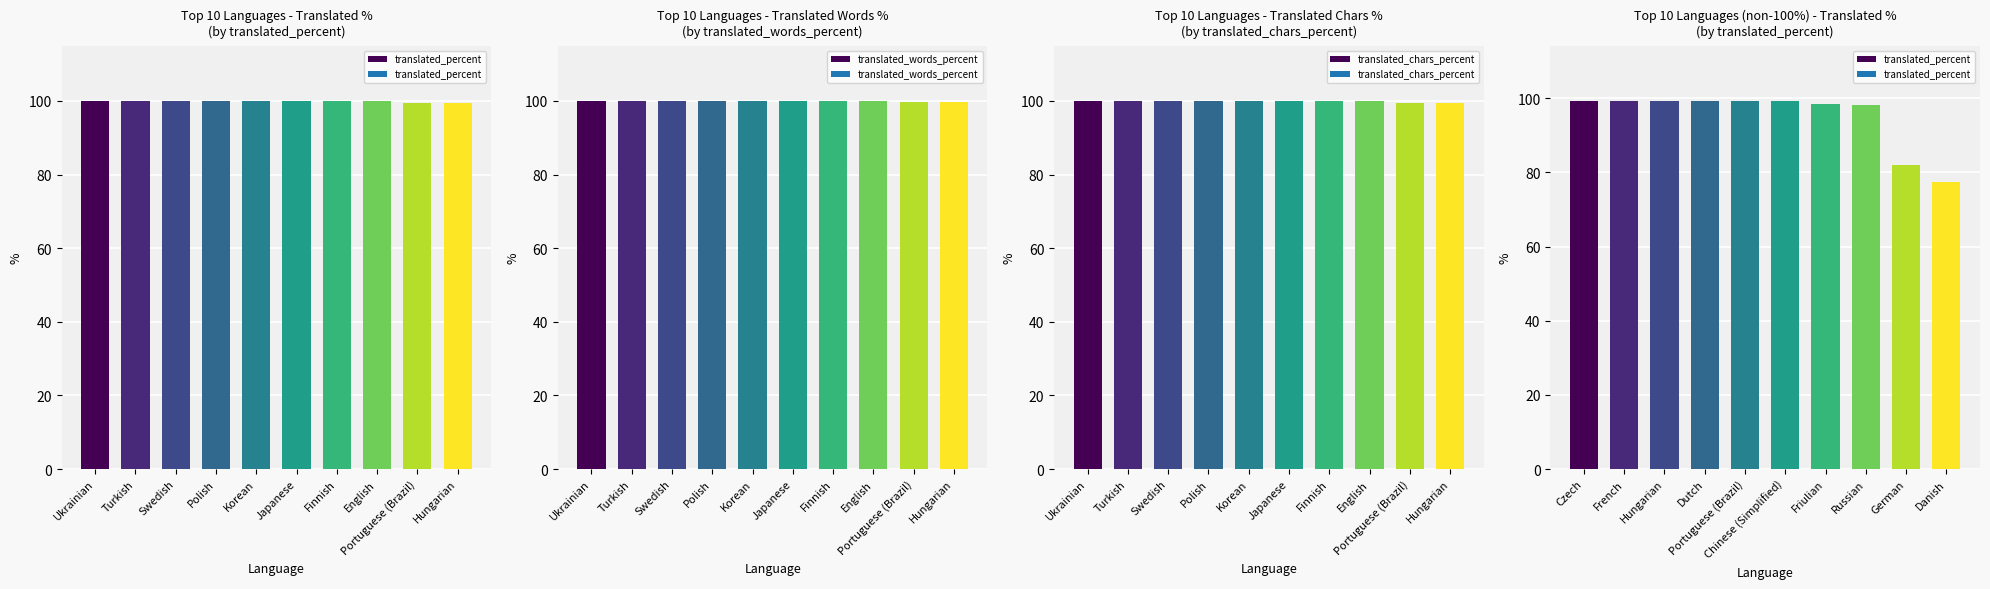

The value of translated_words_percent at English is 33.8. True or false?

False